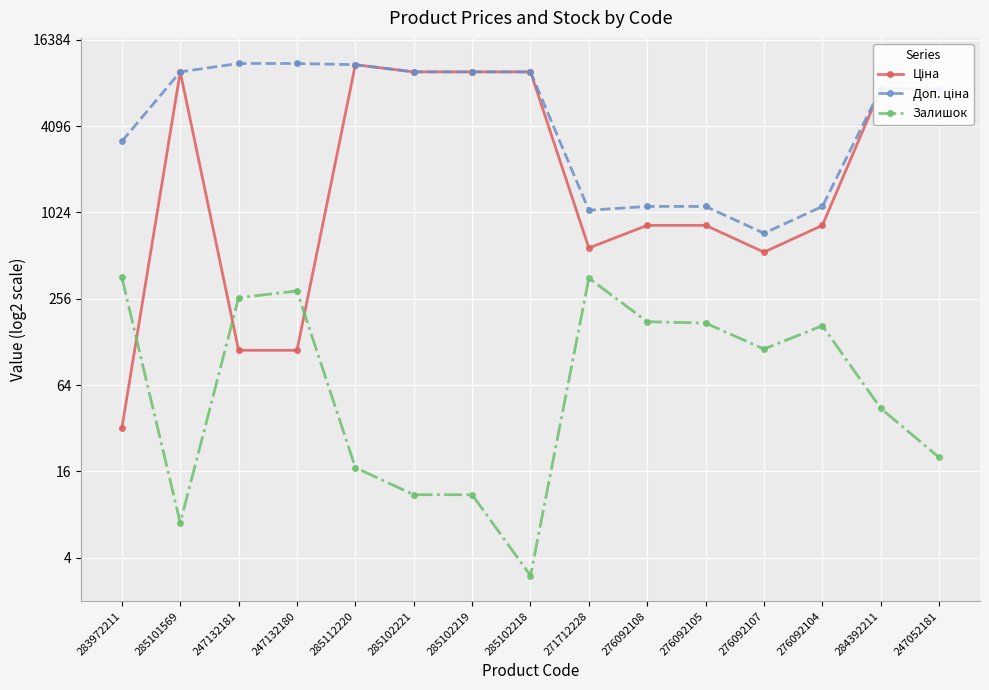

Reading left to right, transcribe all the data shown in this chart.

Ціна: 283972211=32.0	285101569=9775.5	247132181=111.8	247132180=111.8	285112220=10964.4	285102221=9775.5	285102219=9775.5	285102218=9775.5	271712228=578.1	276092108=831.5	276092105=831.5	276092107=540.5	276092104=831.5	284392211=7444.6	247052181=7444.6
Доп. ціна: 283972211=3205.0	285101569=9775.5	247132181=11182.0	247132180=11182.0	285112220=10964.4	285102221=9775.5	285102219=9775.5	285102218=9775.5	271712228=1060.0	276092108=1126.7	276092105=1126.7	276092107=732.0	276092104=1126.7	284392211=7444.6	247052181=7444.6
Залишок: 283972211=360.0	285101569=7.0	247132181=260.0	247132180=290.0	285112220=17.0	285102221=11.0	285102219=11.0	285102218=3.0	271712228=356.0	276092108=177.0	276092105=173.0	276092107=114.0	276092104=166.0	284392211=44.0	247052181=20.0